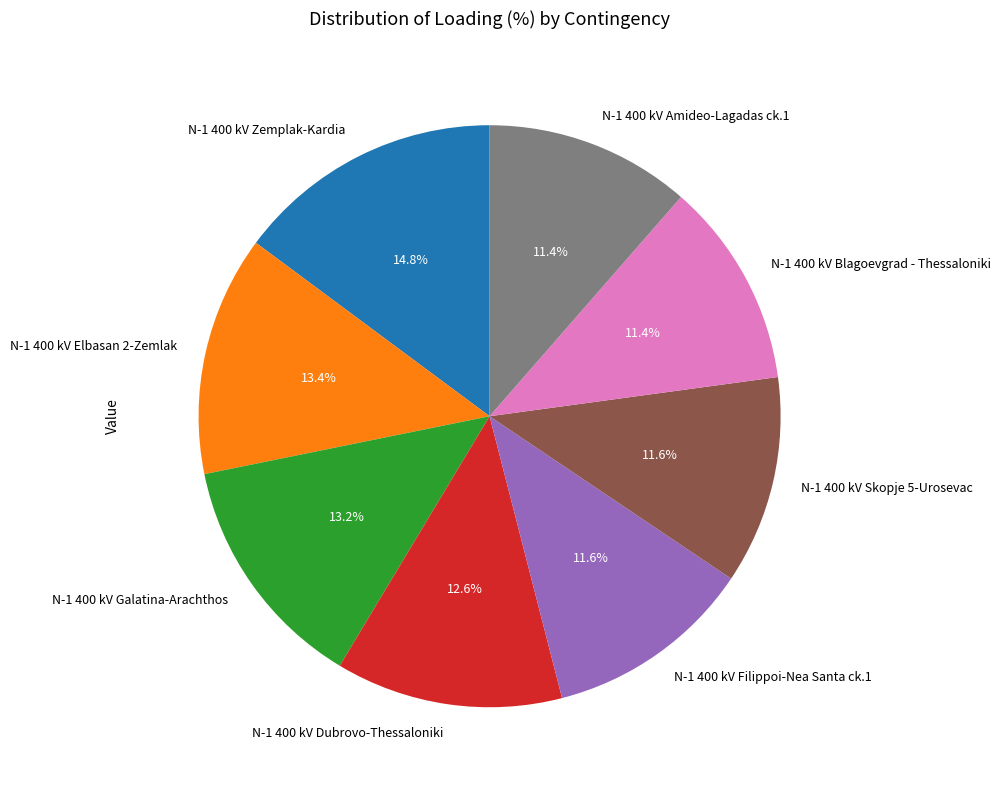

What percentage is the N-1 400 kV Filippoi-Nea Santa ck.1 slice, to the nearest percent?

12%